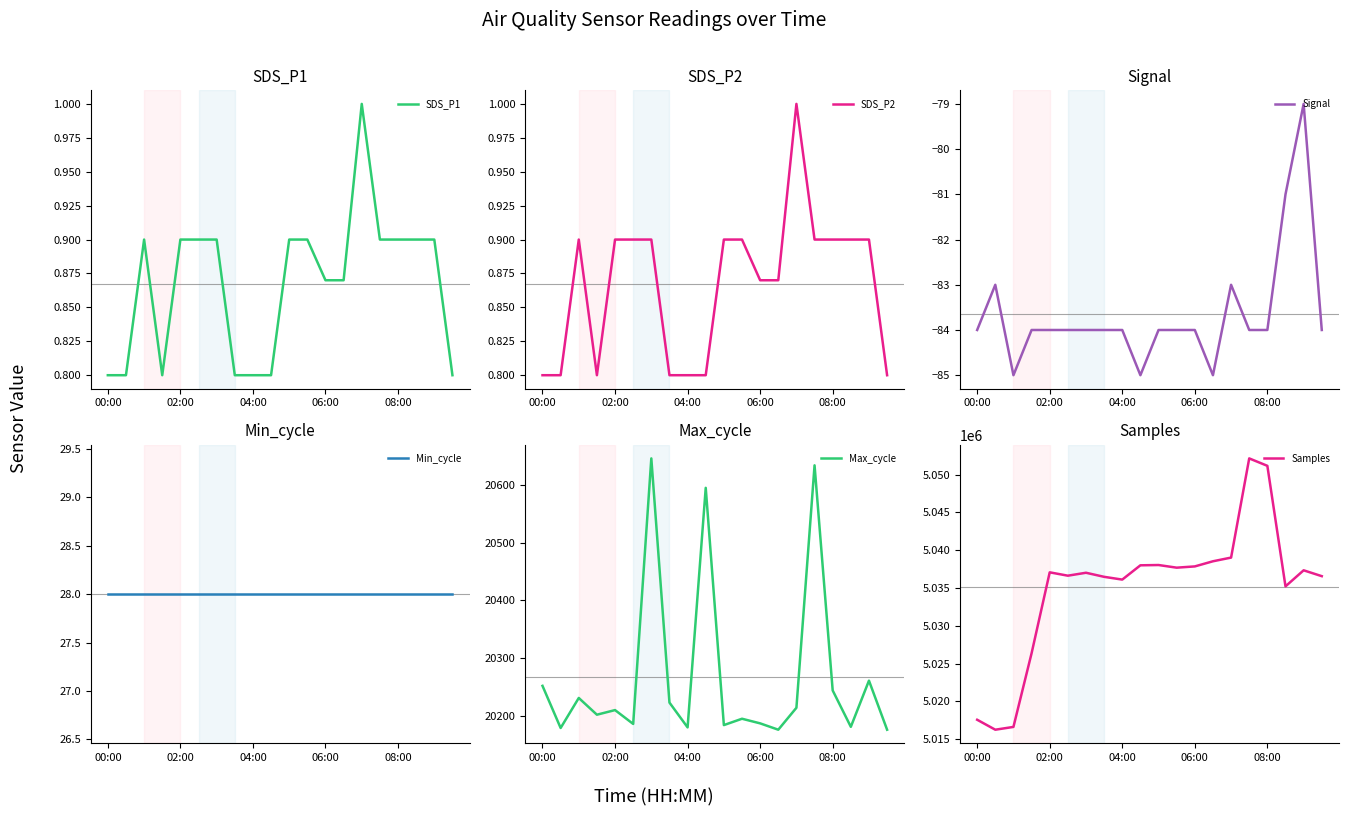

In SDS_P2, how many points are higher than both neighbors (excluding endpoints)?

2